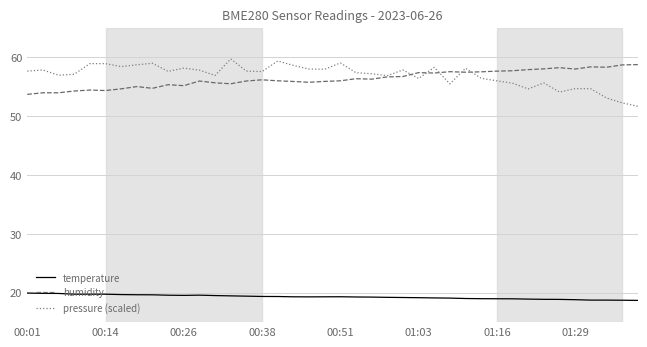

True or false: pressure (scaled) and temperature cross at least once.

False